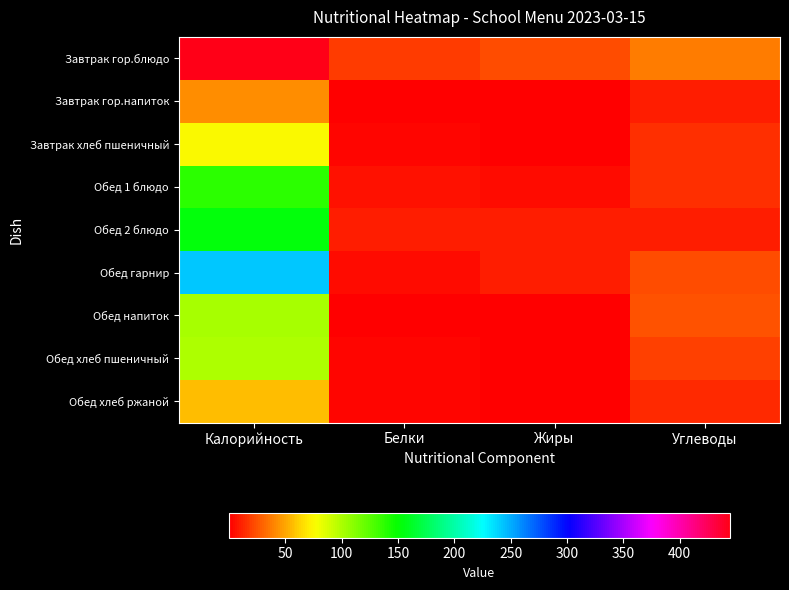

What is the difference between the highest and lowest values at Калорийность?

402.4